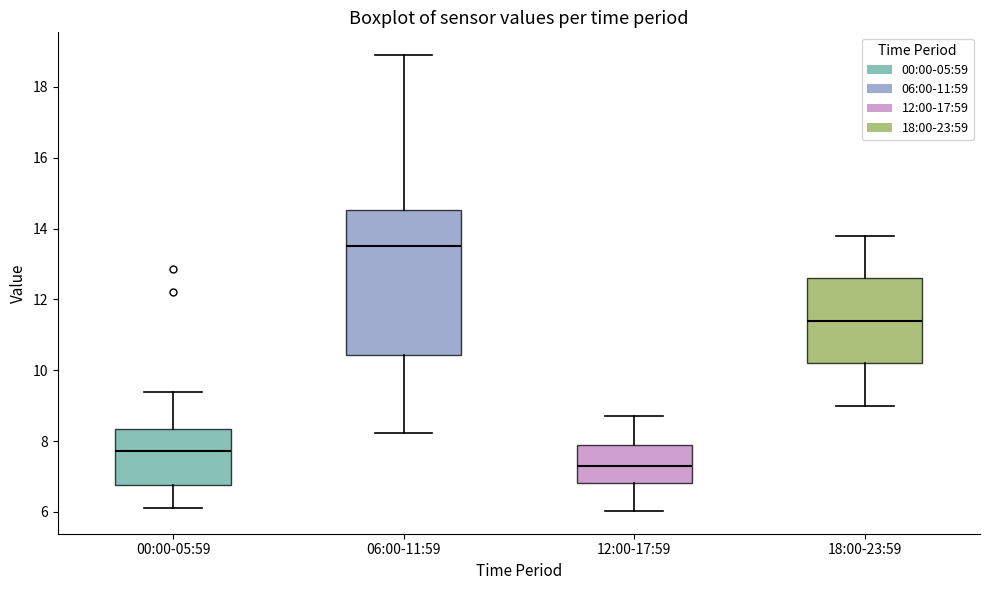

Reading left to right, transcribe this box plot: for each box, give where its median line is, the range the box spans, and where its two whiskers end, as read against the y-axis. The values are not printed on the chart, so give them approximately, as read against the axis.

00:00-05:59: median 7.8, box 6.8 to 8.4, whiskers 6.2 to 9.4
06:00-11:59: median 13.6, box 10.4 to 14.6, whiskers 8.2 to 19.0
12:00-17:59: median 7.4, box 6.8 to 8.0, whiskers 6.0 to 8.8
18:00-23:59: median 11.4, box 10.2 to 12.6, whiskers 9.0 to 13.8